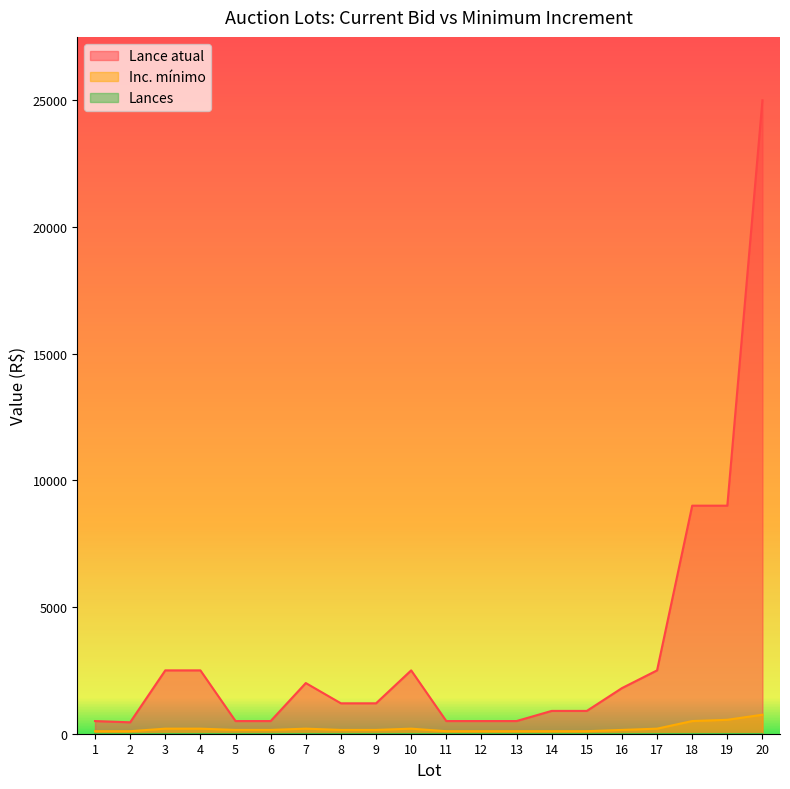

How many distinct data groups are displayed?

3